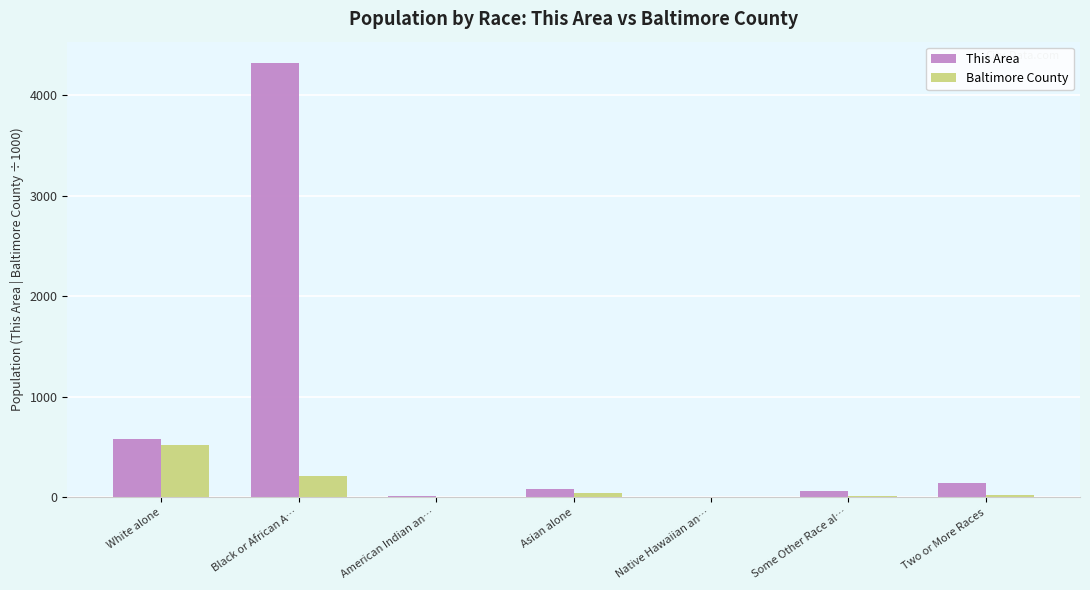

How many categories are shown in the chart?

7